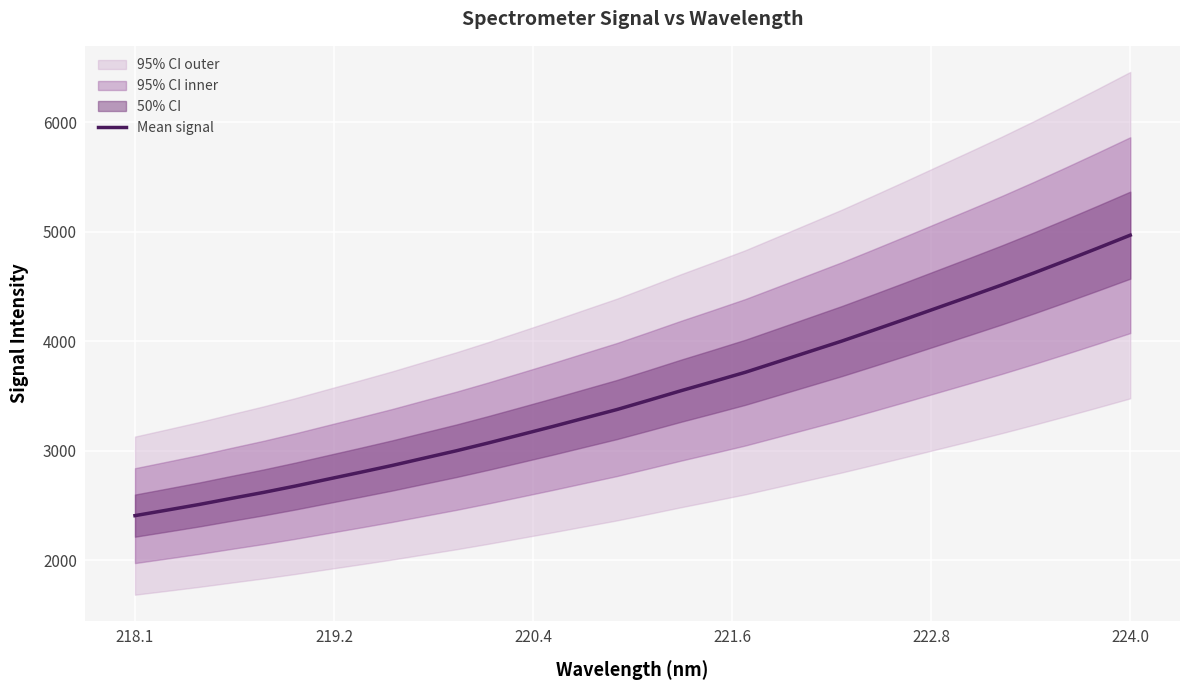

What is the maximum value shown in the chart?

4967.7